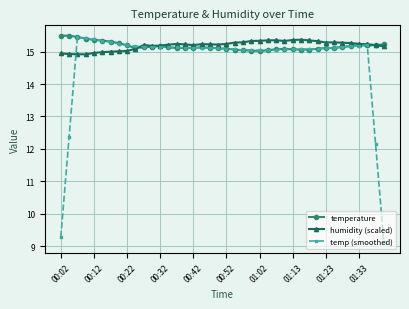

Which series has the widest spread of values?

temp (smoothed)